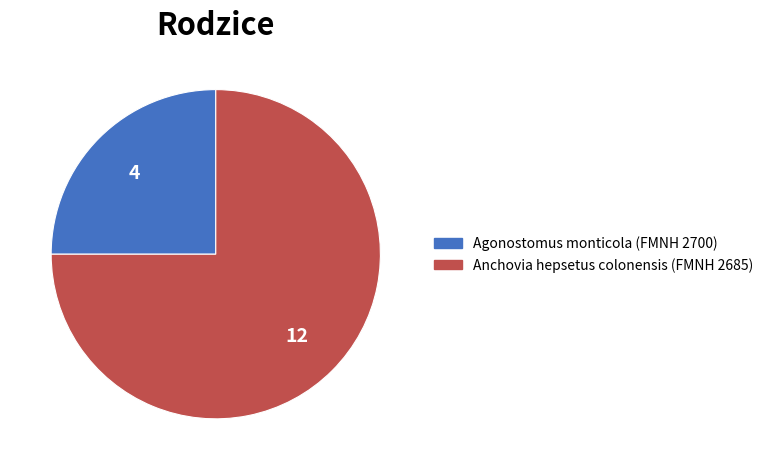

How many slices are in this pie chart?

2